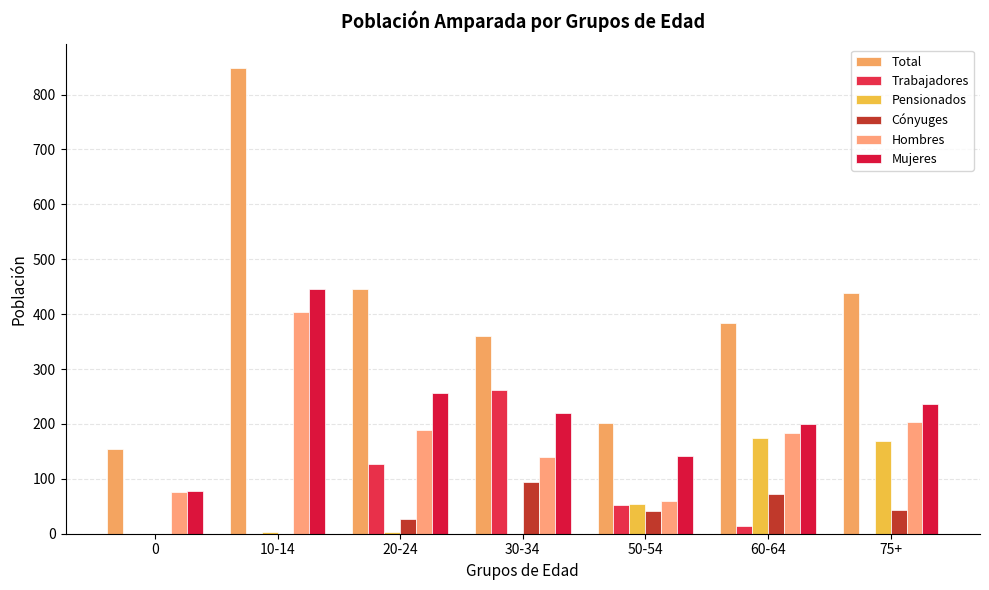

Reading right to left, what are all the values shown in this chart?

Total: 75+=439	60-64=383	50-54=201	30-34=360	20-24=445	10-14=849	0=154
Trabajadores: 75+=0	60-64=14	50-54=53	30-34=261	20-24=127	10-14=0	0=0
Pensionados: 75+=168	60-64=174	50-54=55	30-34=0	20-24=4	10-14=4	0=0
Cónyuges: 75+=43	60-64=73	50-54=42	30-34=95	20-24=27	10-14=0	0=0
Hombres: 75+=203	60-64=183	50-54=59	30-34=140	20-24=189	10-14=404	0=76
Mujeres: 75+=236	60-64=200	50-54=142	30-34=220	20-24=256	10-14=445	0=78